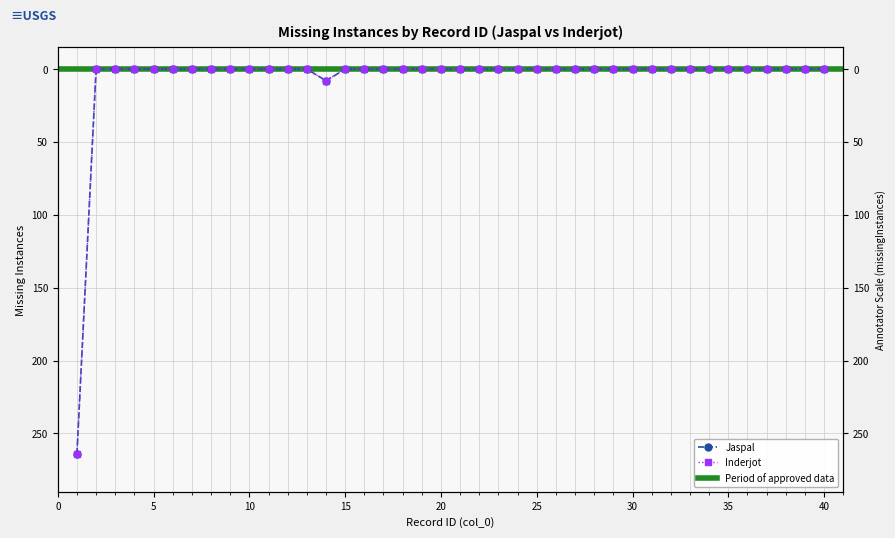

Which series changed the most between 2 and 12?

Jaspal